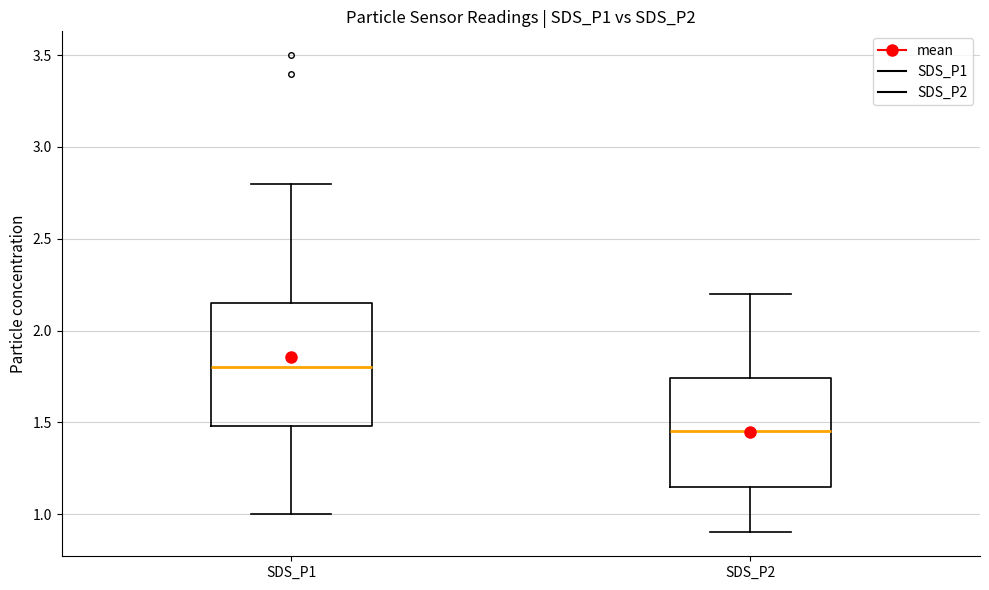

Reading left to right, read every box against the y-axis: the position of its median line, the range the box covers, and the ends of its whiskers. The values are not printed on the chart, so give them approximately, as read against the axis.

SDS_P1: median 1.80, box 1.50 to 2.15, whiskers 1.00 to 2.80
SDS_P2: median 1.45, box 1.15 to 1.75, whiskers 0.90 to 2.20